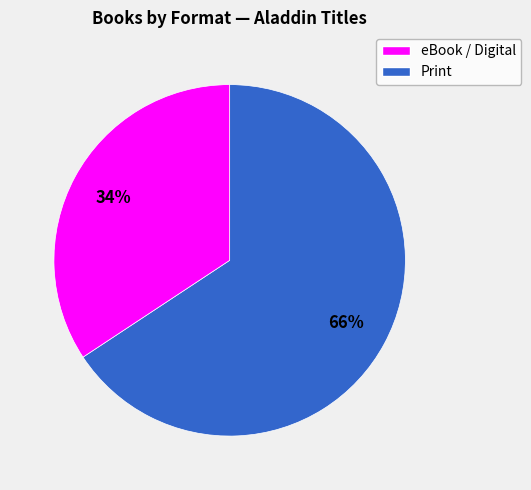

Does any single category account for the majority?

Yes